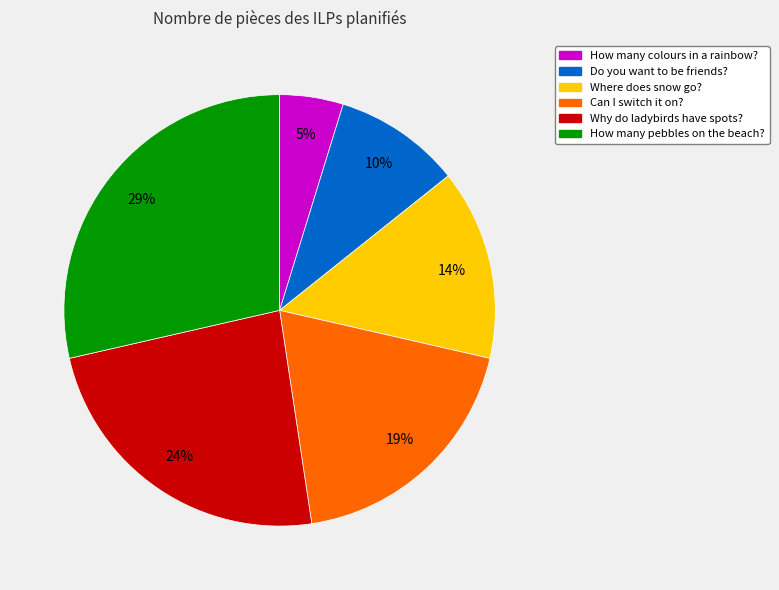

Rank the categories by value from lowest to highest.

How many colours in a rainbow?, Do you want to be friends?, Where does snow go?, Can I switch it on?, Why do ladybirds have spots?, How many pebbles on the beach?